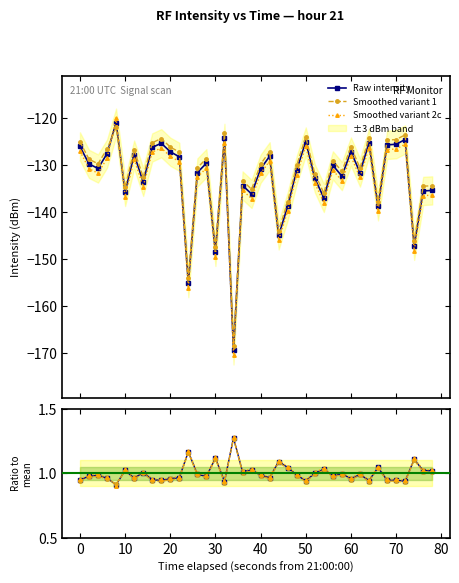

True or false: Raw intensity has more than 2 points higher than both neighbors.

True